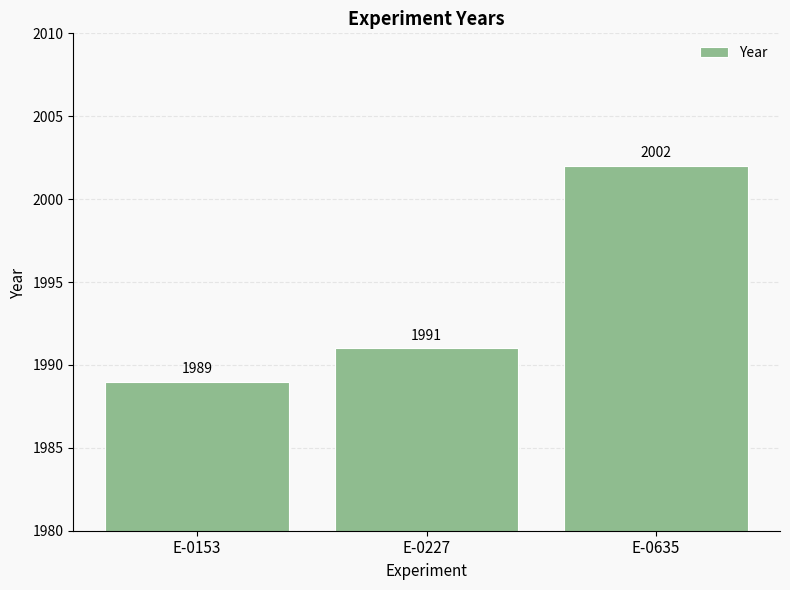

The value at E-0227 is 1991. True or false?

True